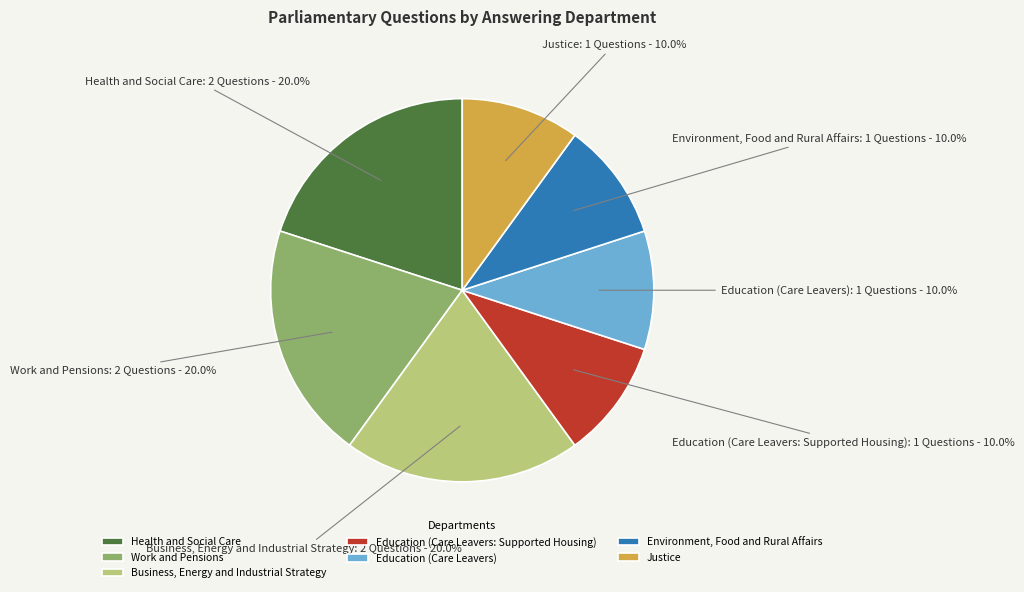

Which has a higher value, Work and Pensions: 2 or Education (Care Leavers): 1?

Work and Pensions: 2